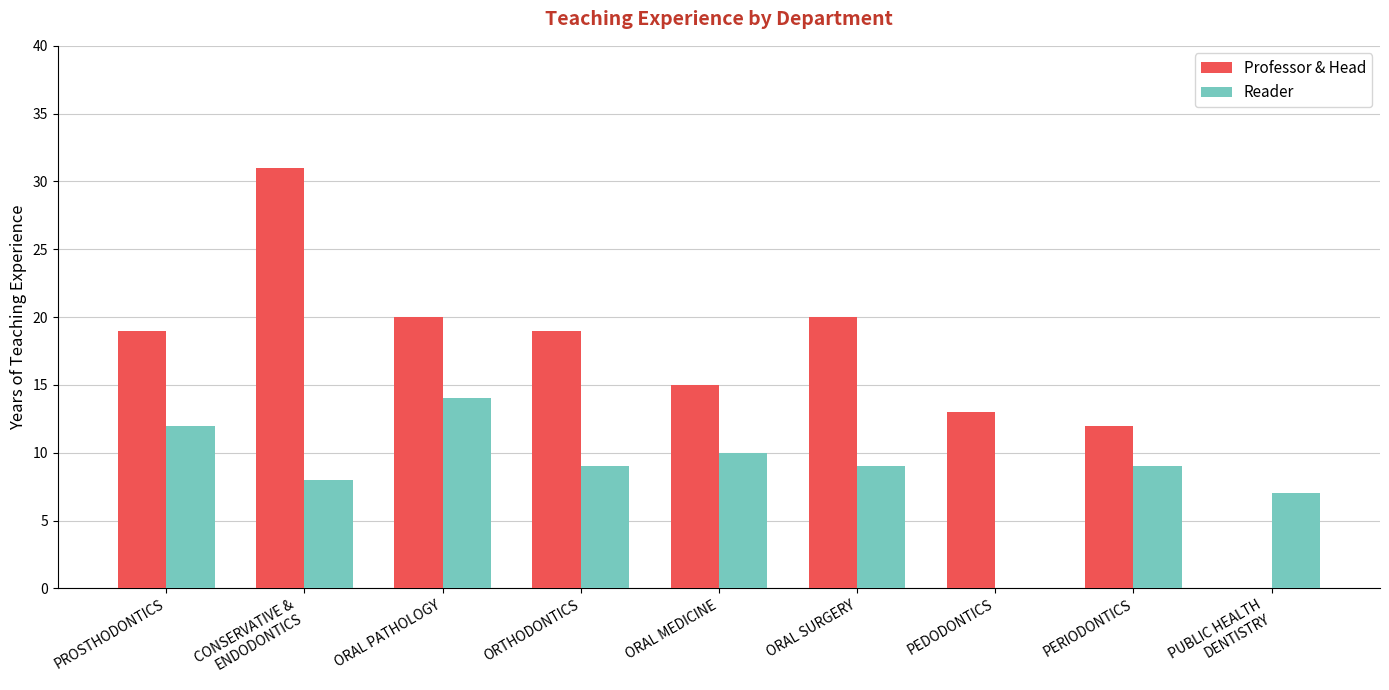

What value does the Reader series have at PERIODONTICS?

9